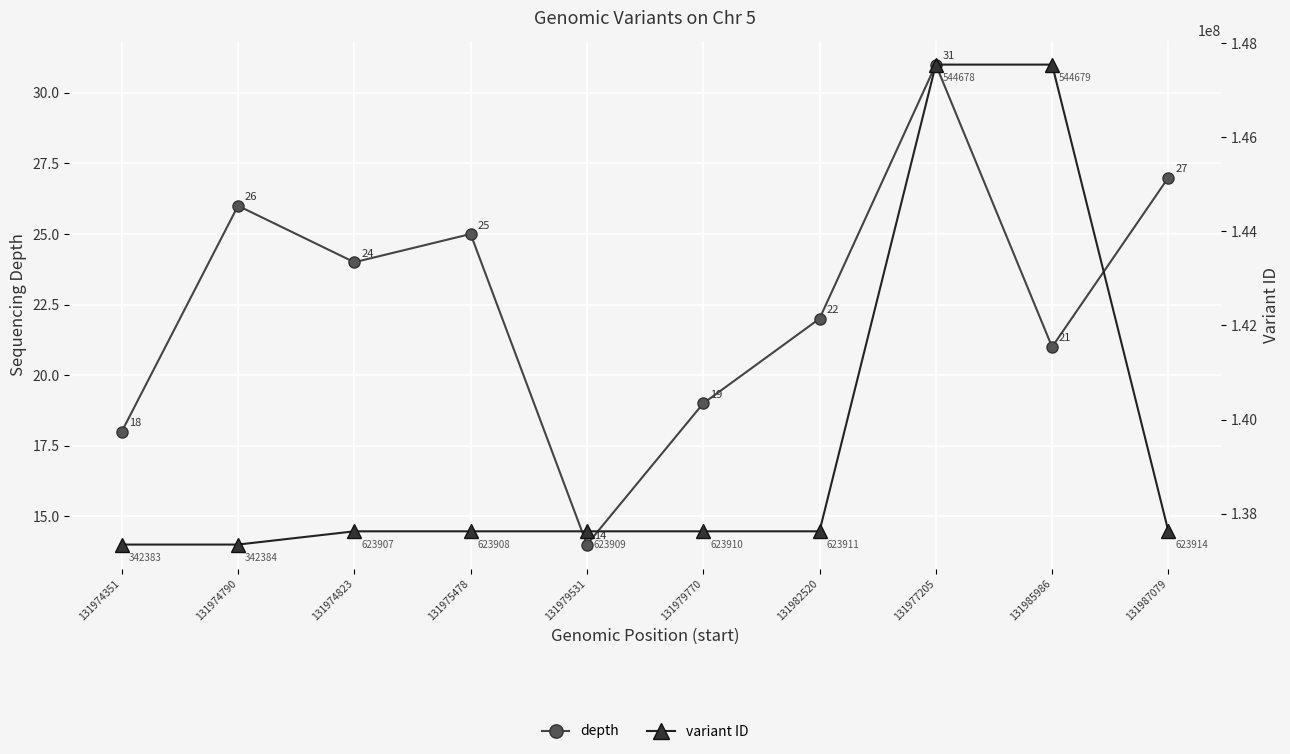

What is the maximum value shown in the chart?

147544679